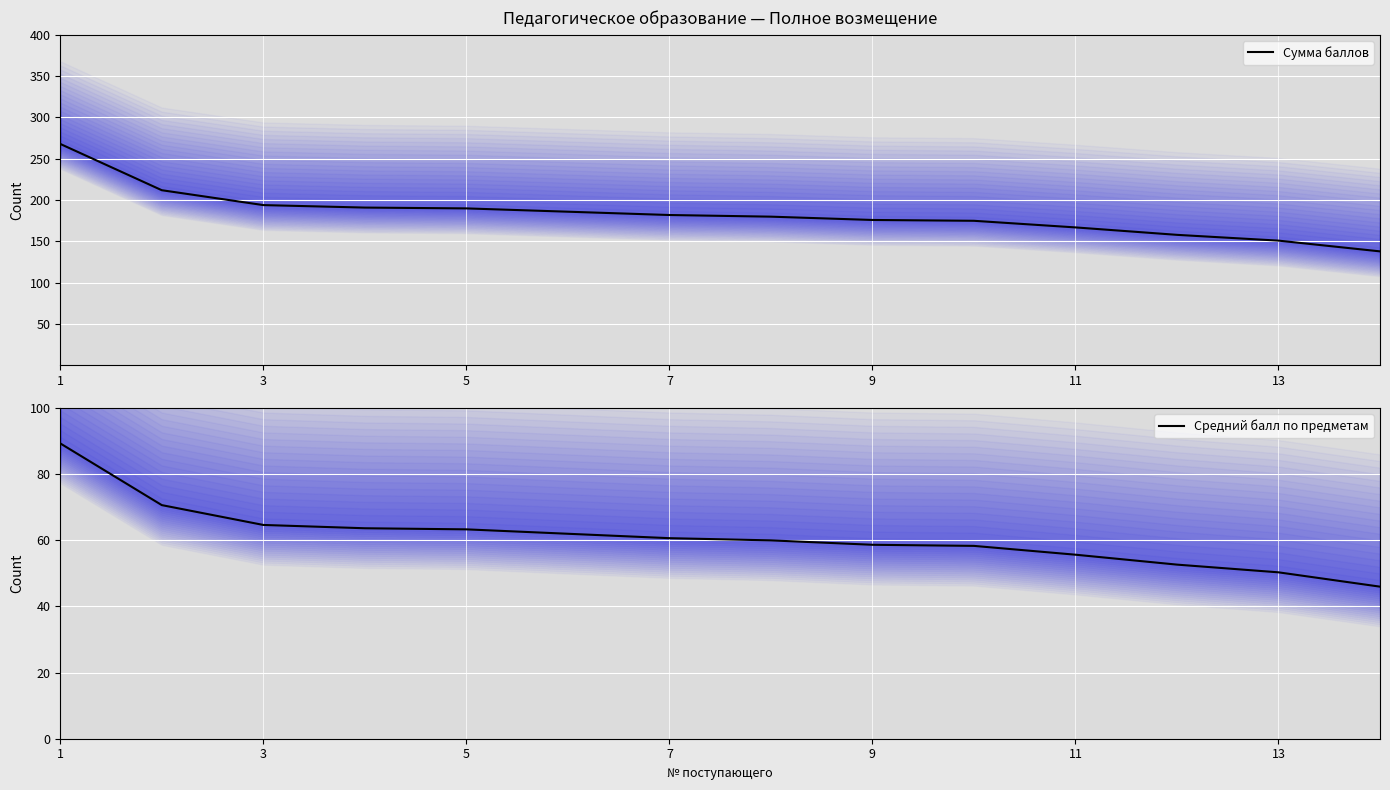

How many categories are shown in the chart?

14